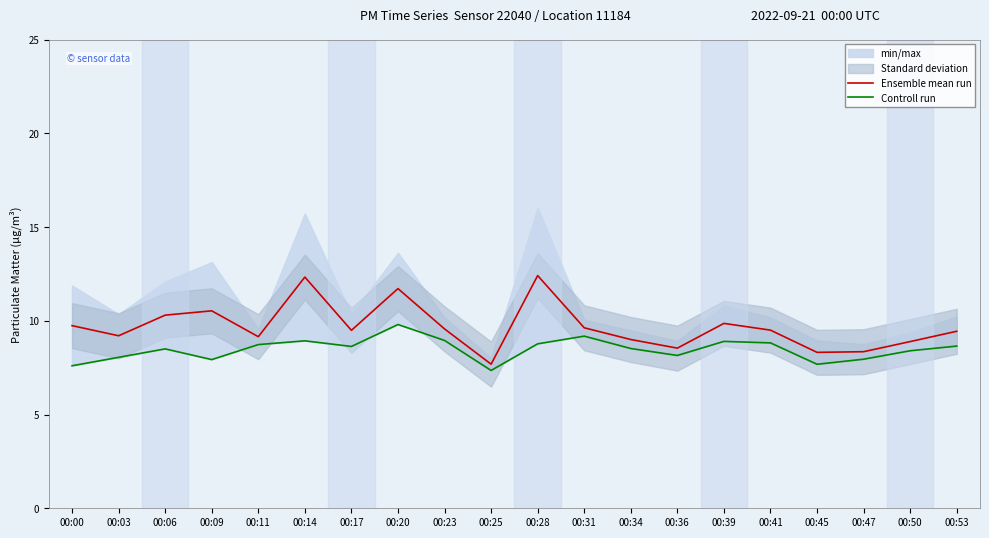

True or false: Ensemble mean run has more than 0 interior local peaks.

True